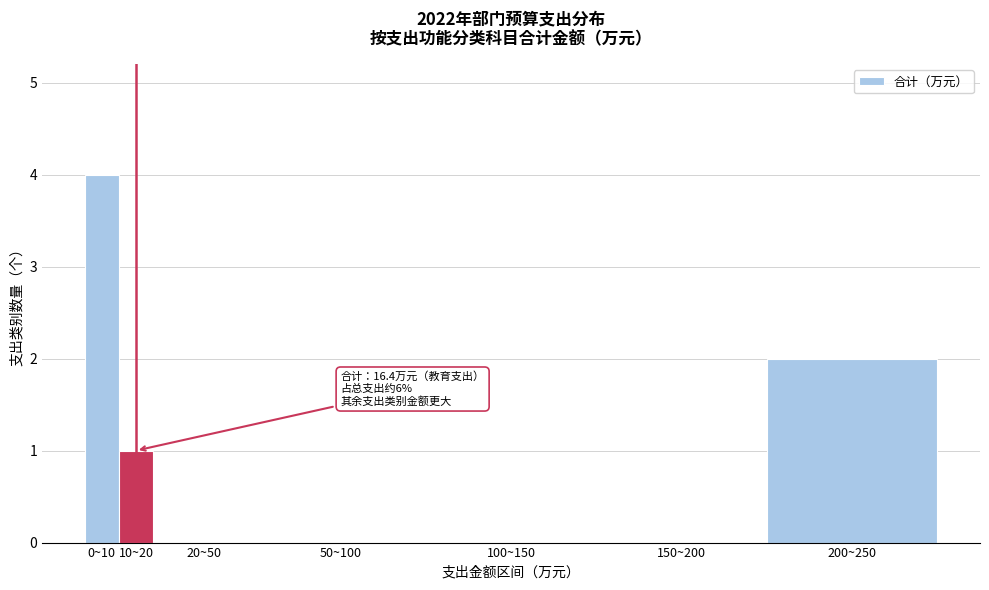

Reading left to right, extract all data points from this chart.

0~10=4	10~20=1	20~50=0	50~100=0	100~150=0	150~200=0	200~250=2